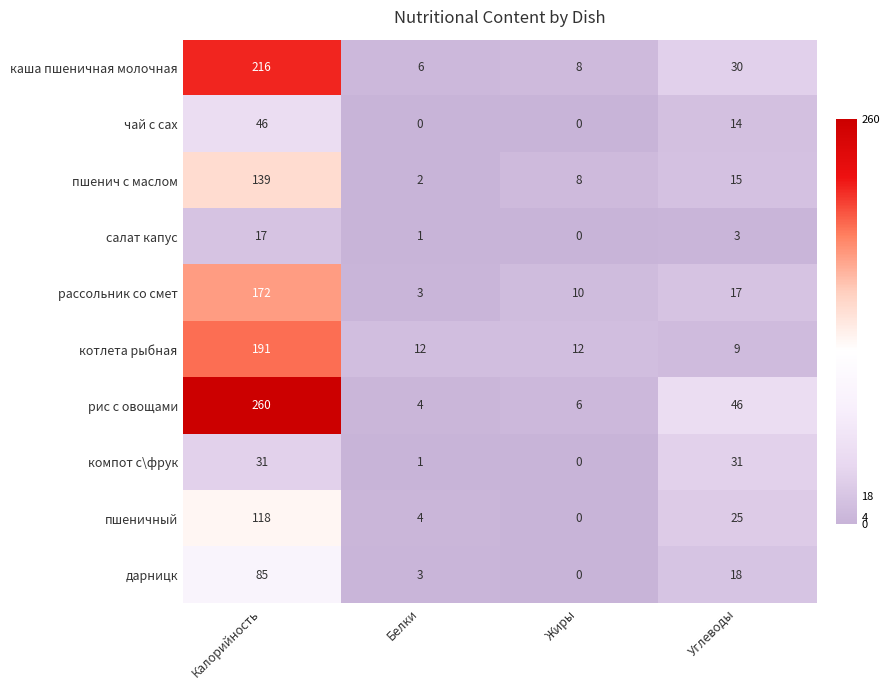

What is the difference between the каша пшеничная молочная values at Белки and Углеводы?

24